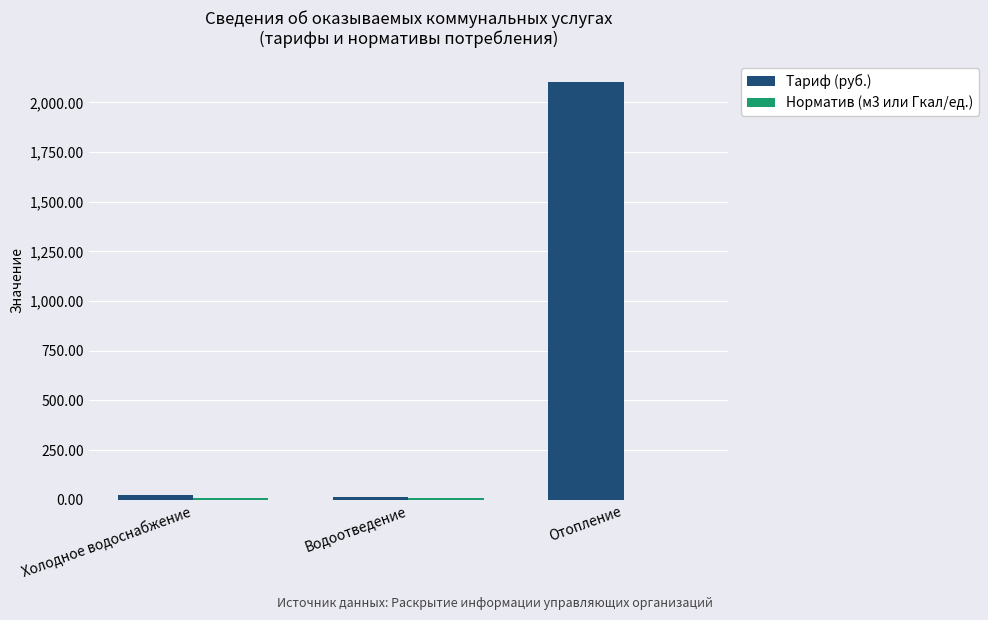

What is the maximum value for Тариф (руб.)?

2103.9